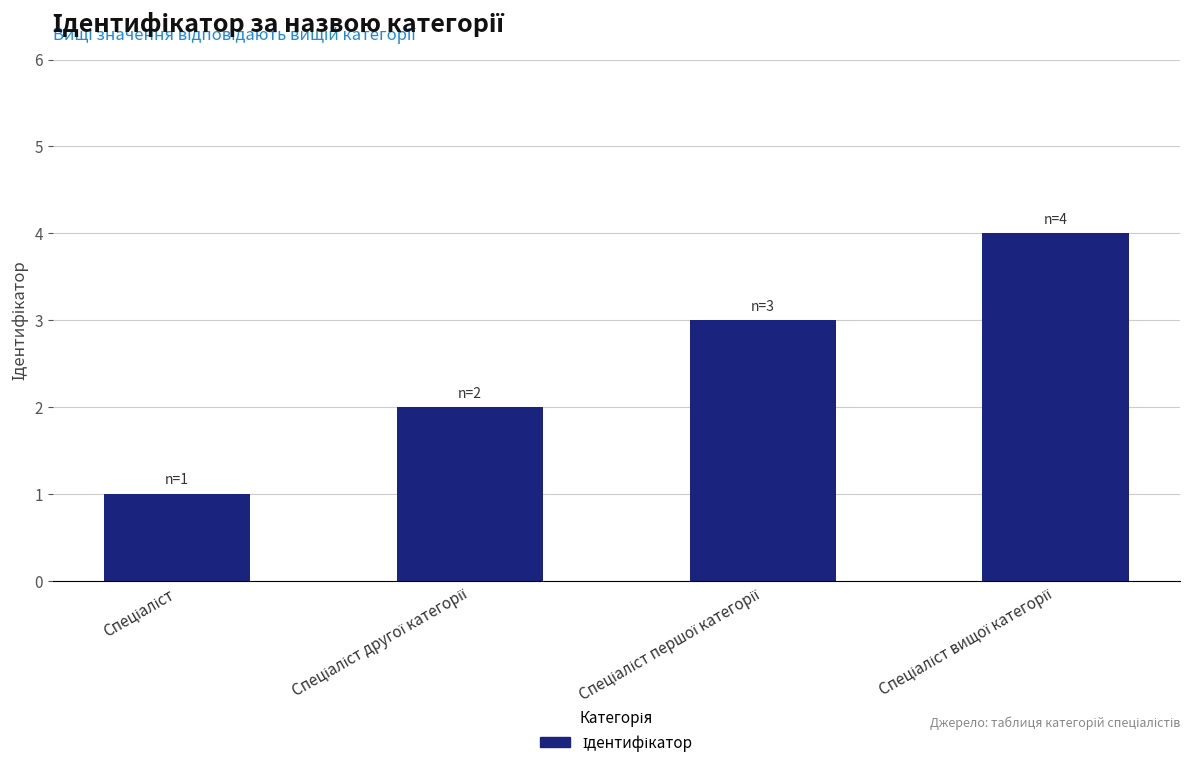

What is the maximum value shown in the chart?

4